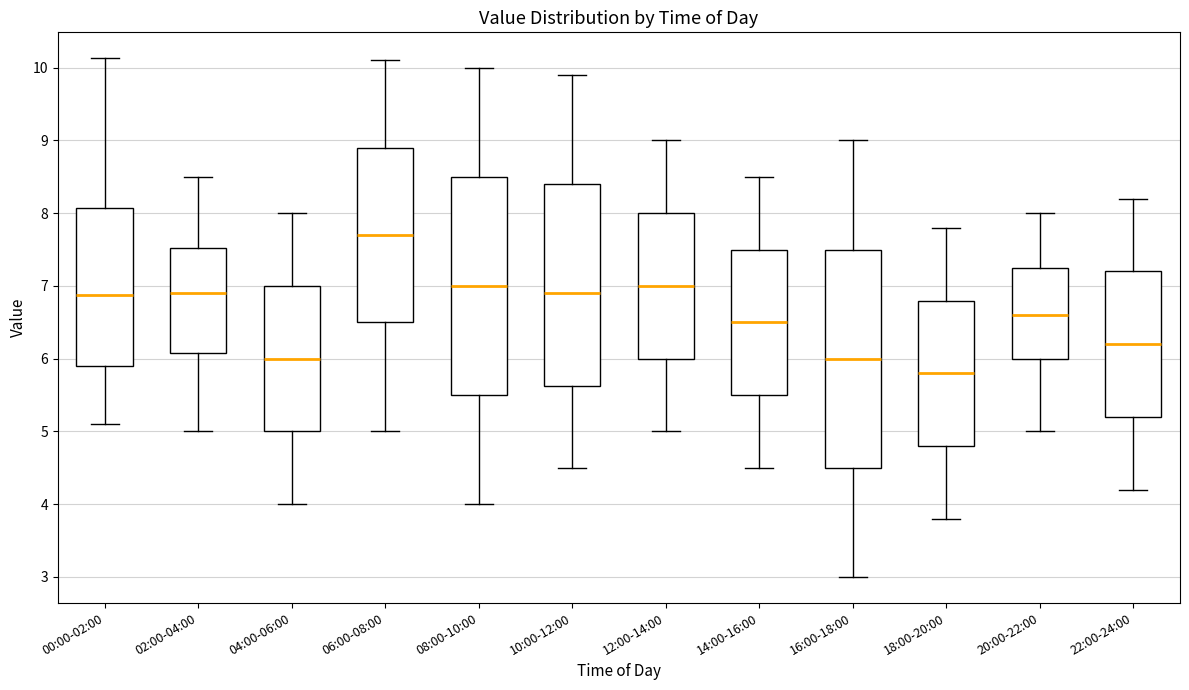

Reading left to right, read every box against the y-axis: the position of its median line, the range the box covers, and the ends of its whiskers. The values are not printed on the chart, so give them approximately, as read against the axis.

00:00-02:00: median 6.9, box 5.9 to 8.1, whiskers 5.1 to 10.1
02:00-04:00: median 6.9, box 6.1 to 7.5, whiskers 5.0 to 8.5
04:00-06:00: median 6.0, box 5.0 to 7.0, whiskers 4.0 to 8.0
06:00-08:00: median 7.7, box 6.5 to 8.9, whiskers 5.0 to 10.1
08:00-10:00: median 7.0, box 5.5 to 8.5, whiskers 4.0 to 10.0
10:00-12:00: median 6.9, box 5.6 to 8.4, whiskers 4.5 to 9.9
12:00-14:00: median 7.0, box 6.0 to 8.0, whiskers 5.0 to 9.0
14:00-16:00: median 6.5, box 5.5 to 7.5, whiskers 4.5 to 8.5
16:00-18:00: median 6.0, box 4.5 to 7.5, whiskers 3.0 to 9.0
18:00-20:00: median 5.8, box 4.8 to 6.8, whiskers 3.8 to 7.8
20:00-22:00: median 6.6, box 6.0 to 7.3, whiskers 5.0 to 8.0
22:00-24:00: median 6.2, box 5.2 to 7.2, whiskers 4.2 to 8.2